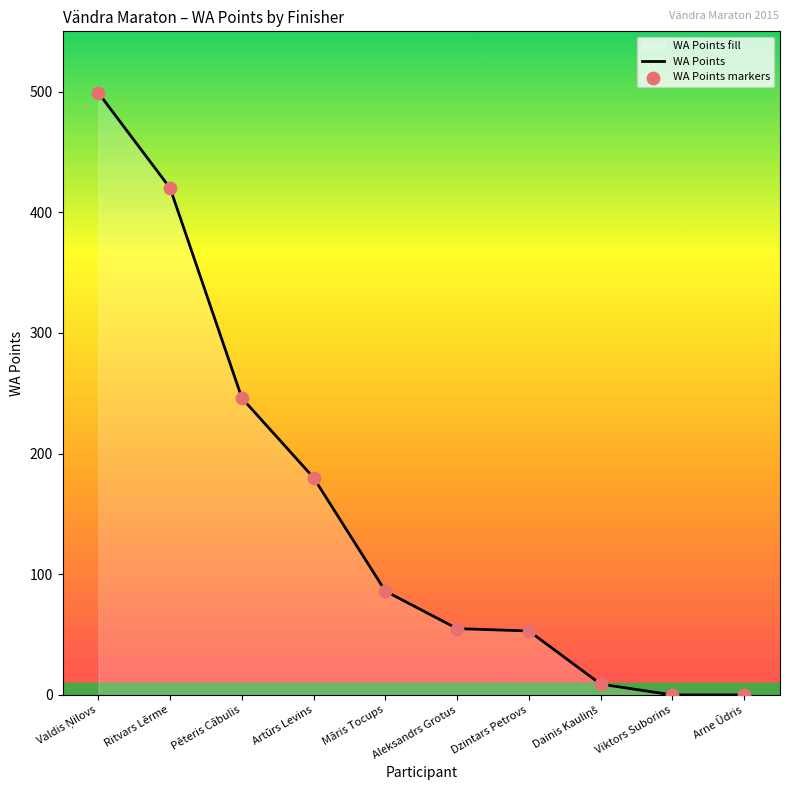

Which series has the largest Y range (max minus min)?

WA Points